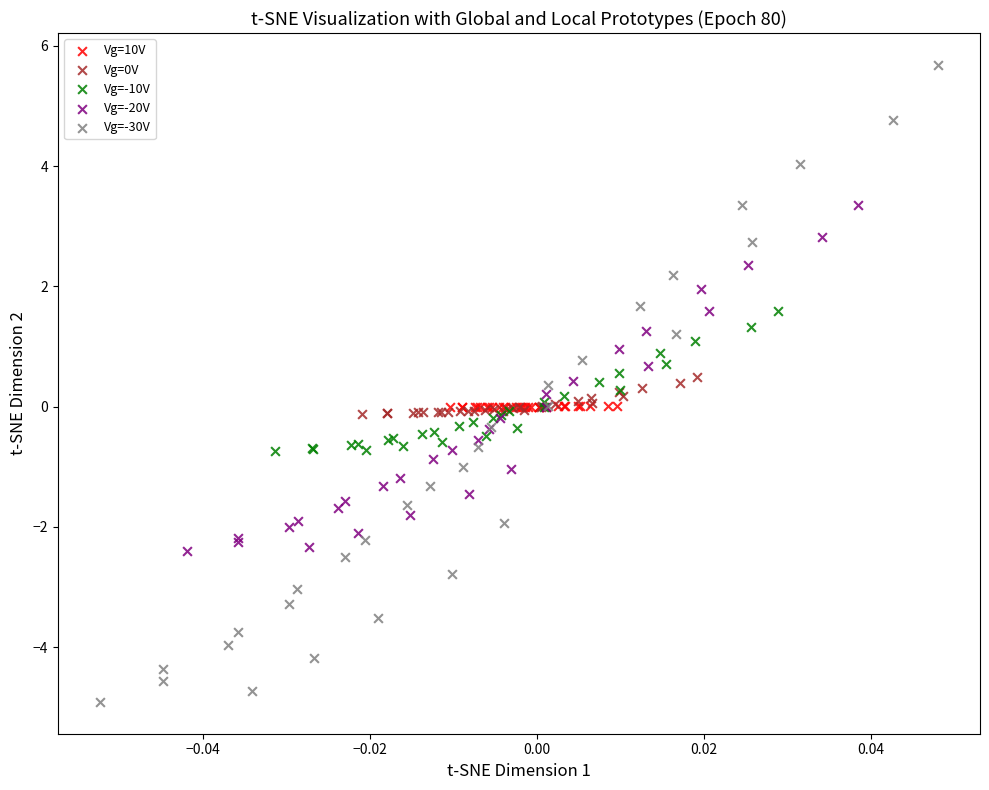

Which series has the widest spread of Y values?

Vg=-30V